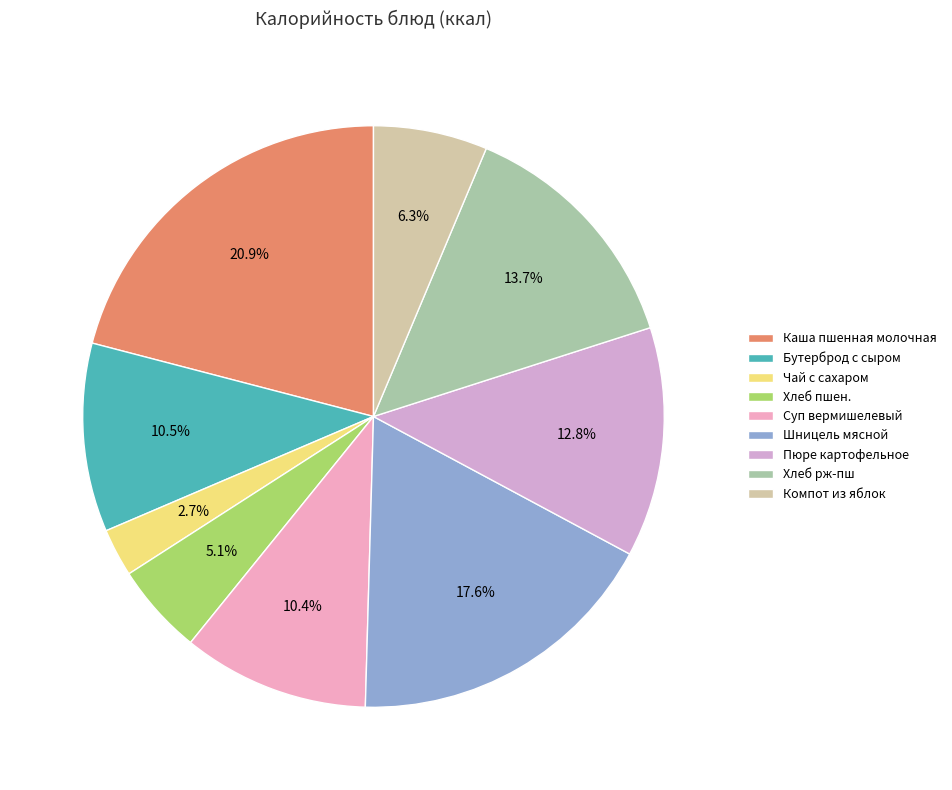

To the nearest percent, what is the difference between the Суп вермишелевый and Хлеб пшен. slice percentages?

5%